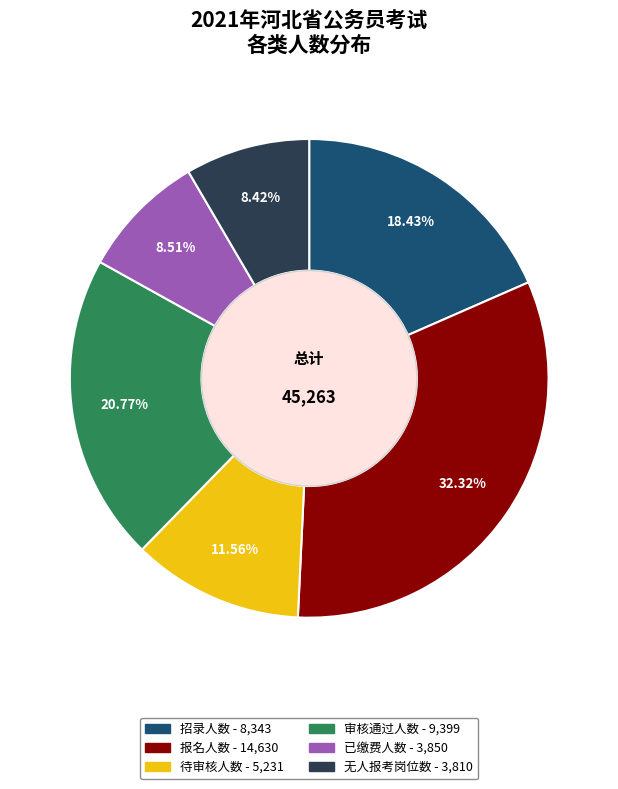

How much of the chart is everything except 已缴费人数?

91.5%